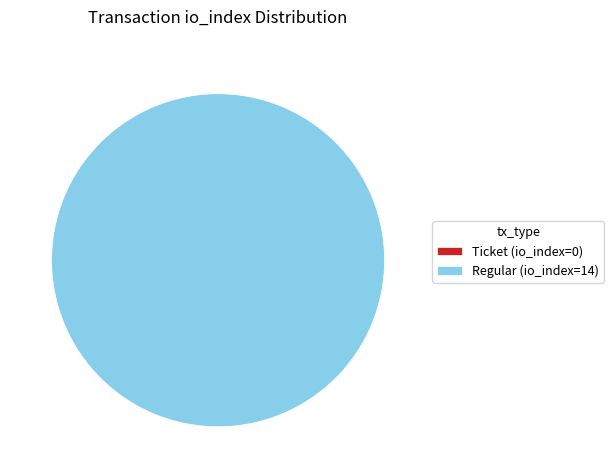

To the nearest percent, what is the average slice percentage?

50%